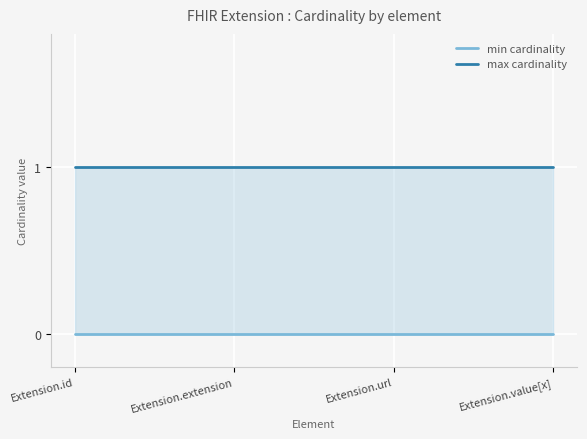

How many series are shown in this chart?

2